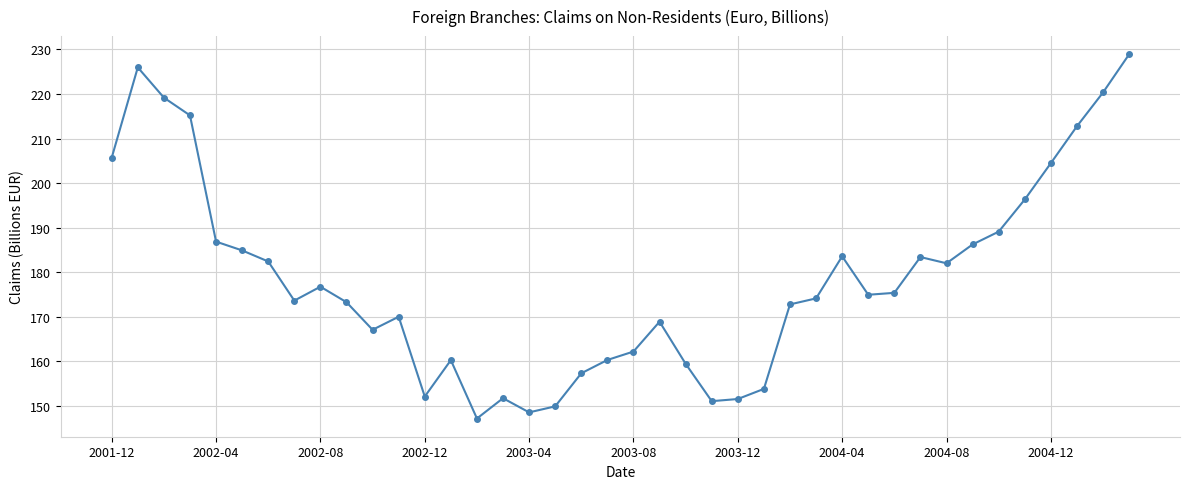

What is the value of the 10th point from the left?

173.3